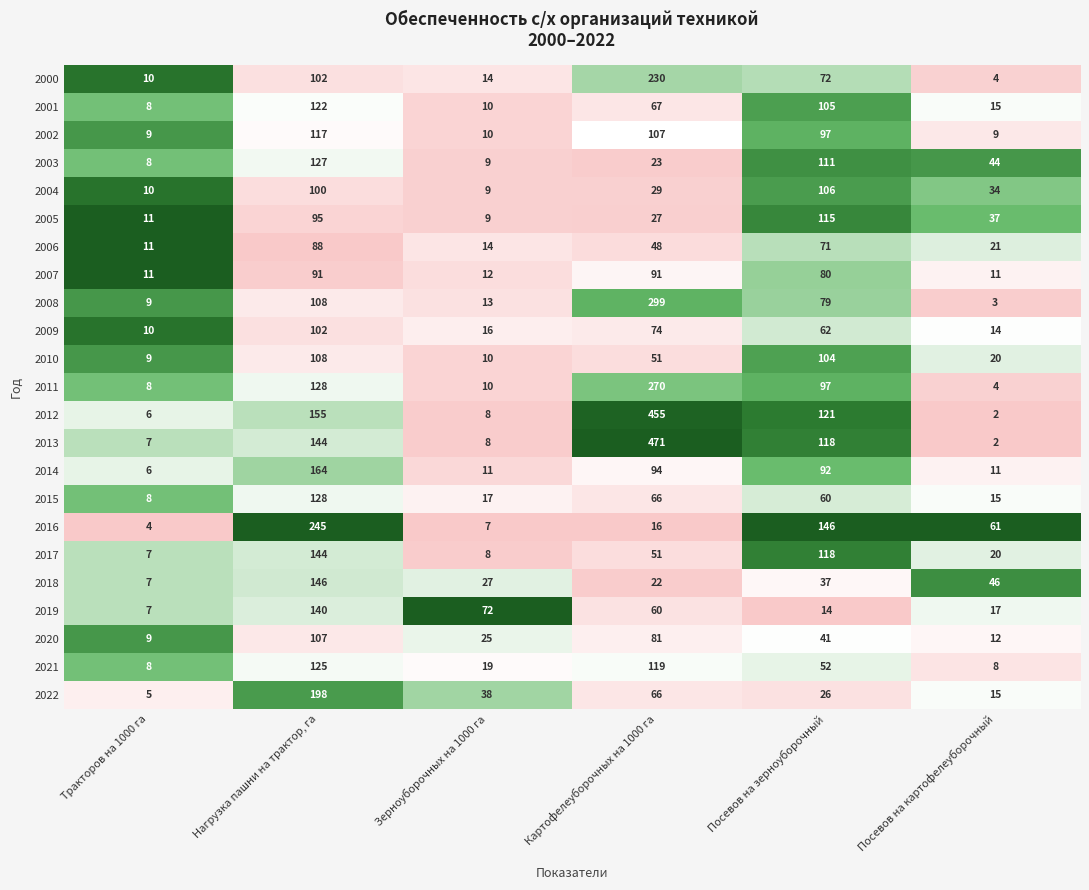

Between Нагрузка пашни на трактор, га and Зерноуборочных на 1000 га, which series saw the biggest shift?

2016